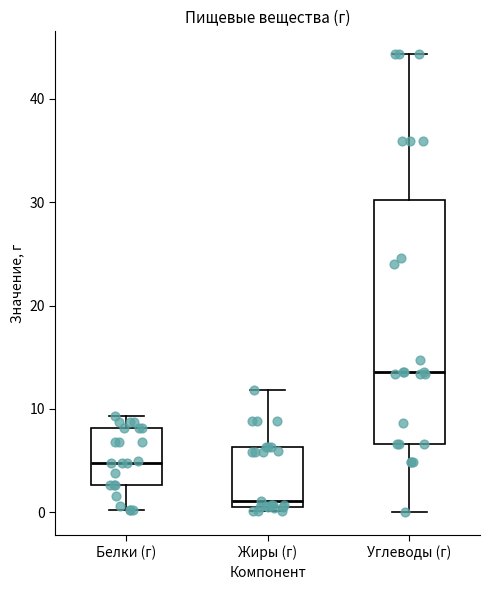

Comparing the boxes themselves (not the whiskers), which one is the tallest?

Углеводы (г)